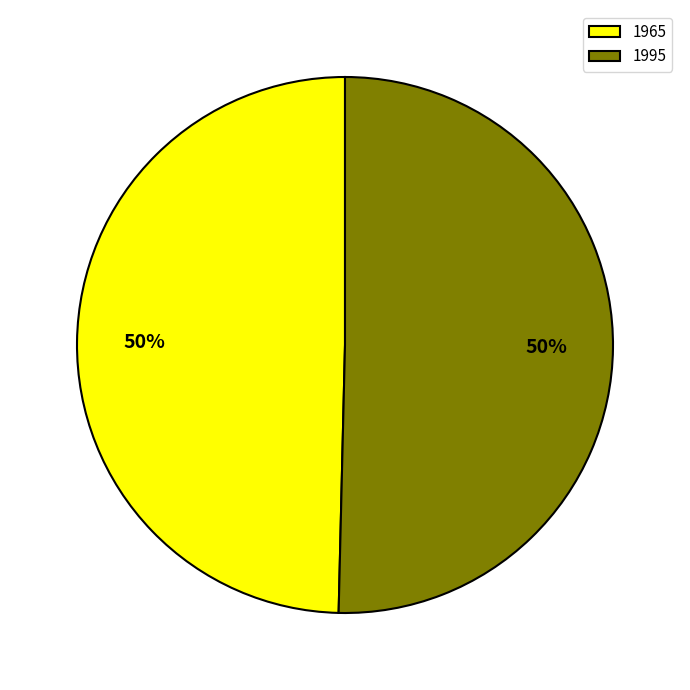

Approximately how many times larger is the value at 1995 compared to 1965?

1.0